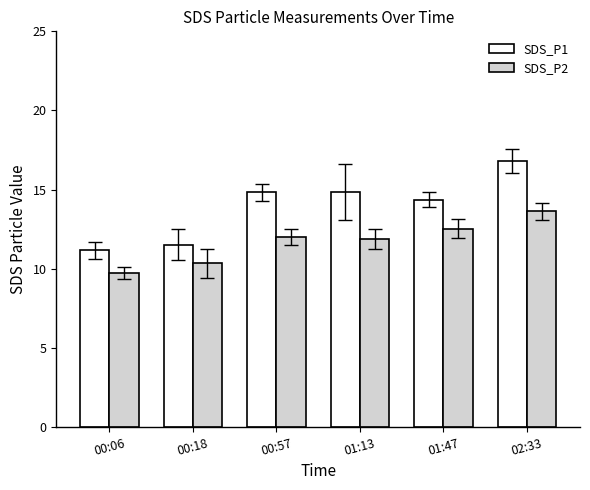

How many groups of bars are there?

6